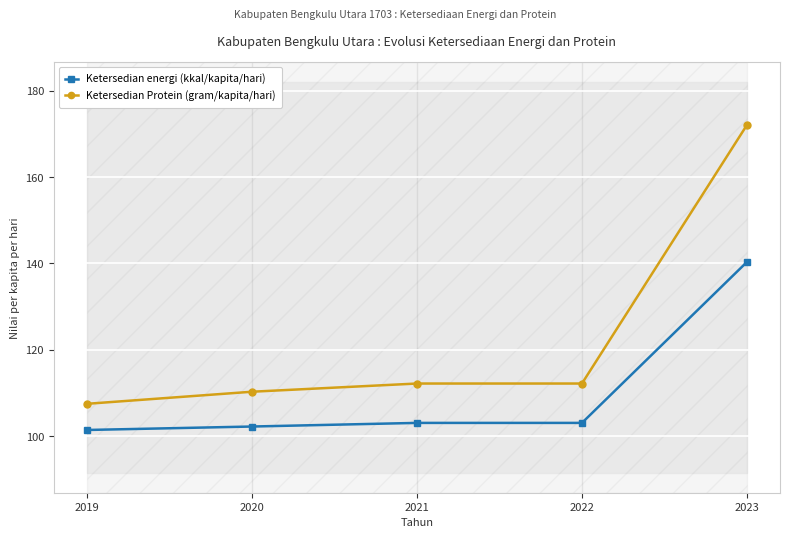

Is the value of Ketersedian energi (kkal/kapita/hari) at 2022 greater than the value of Ketersedian Protein (gram/kapita/hari) at 2022?

No